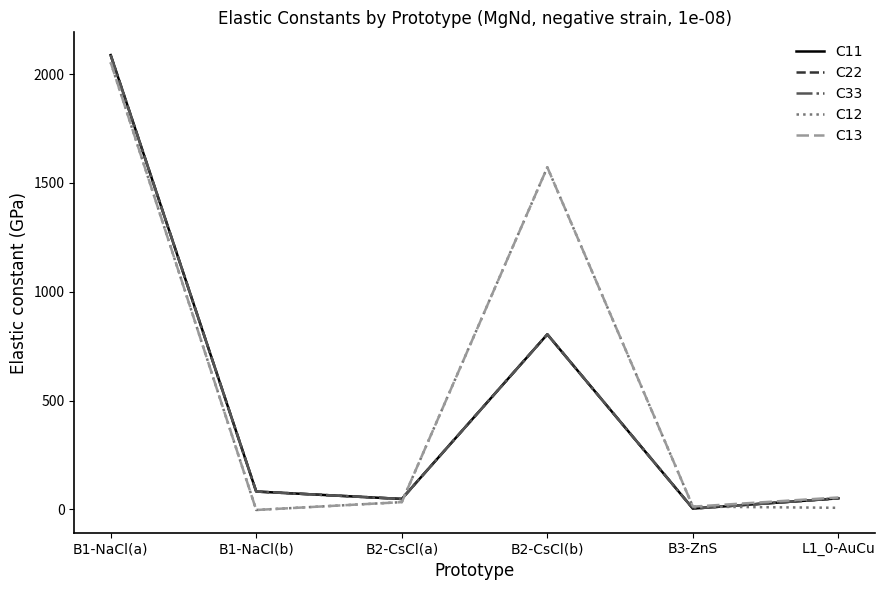

Reading right to left, what are all the values shown in this chart?

C11: 50.7	3.6	804.3	47.9	81.9	2087.8
C22: 50.7	3.6	804.3	47.9	81.9	2087.8
C33: 50.7	3.6	804.3	47.9	81.9	2087.8
C12: 7.2	12.6	1572.1	33.2	-2.8	2054.4
C13: 54.7	12.6	1572.1	33.2	-2.8	2054.4